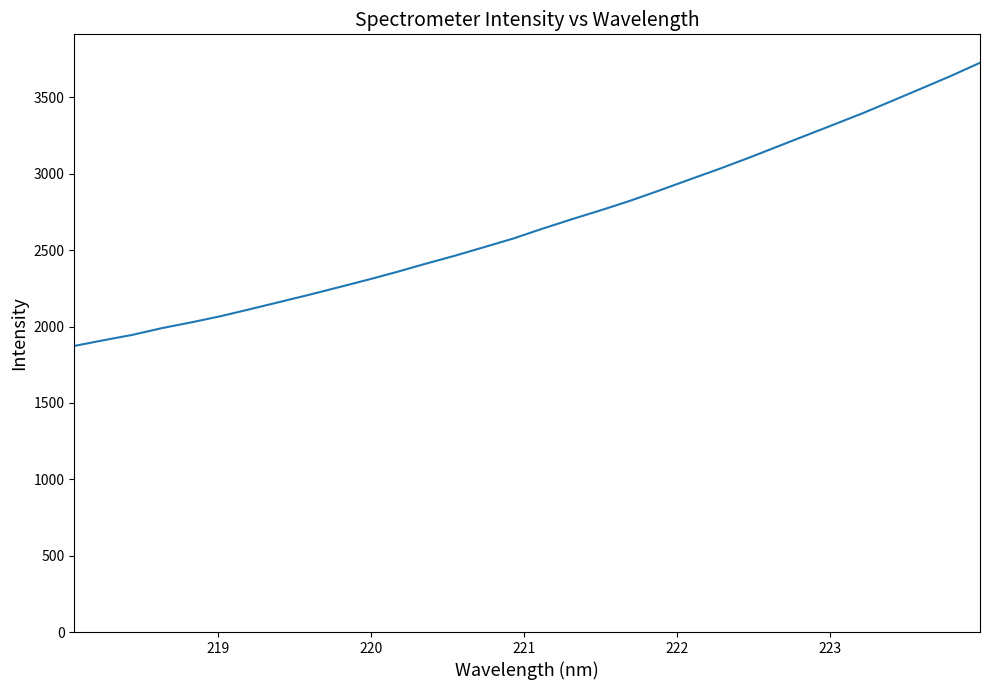

Reading left to right, extract all data points from this chart.

1872.8	1910.0	1945.8	1989.6	2027.1	2067.4	2112.9	2159.5	2206.3	2254.8	2304.2	2355.6	2410.1	2462.4	2518.6	2575.0	2639.4	2701.1	2760.2	2822.1	2889.3	2958.7	3027.1	3098.5	3173.3	3248.1	3322.5	3397.7	3477.9	3558.7	3640.1	3726.3